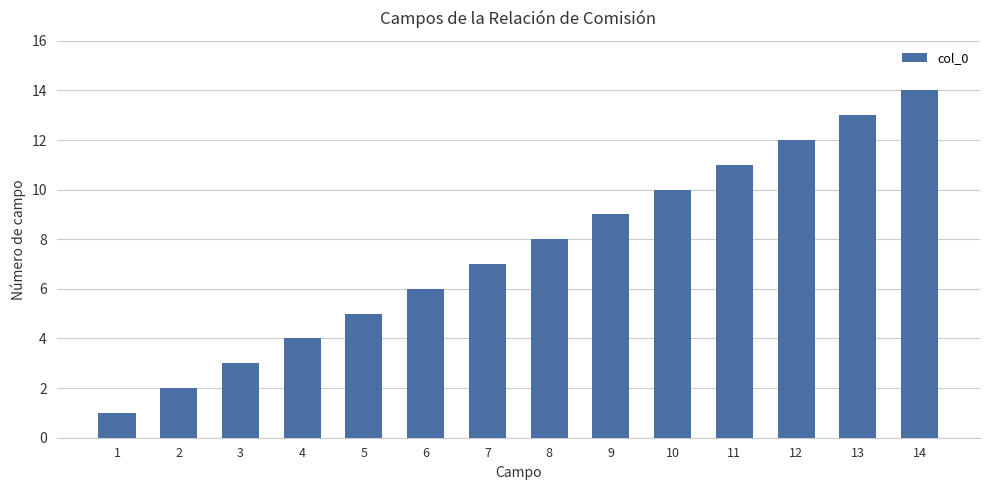

How many bars are there in total?

14